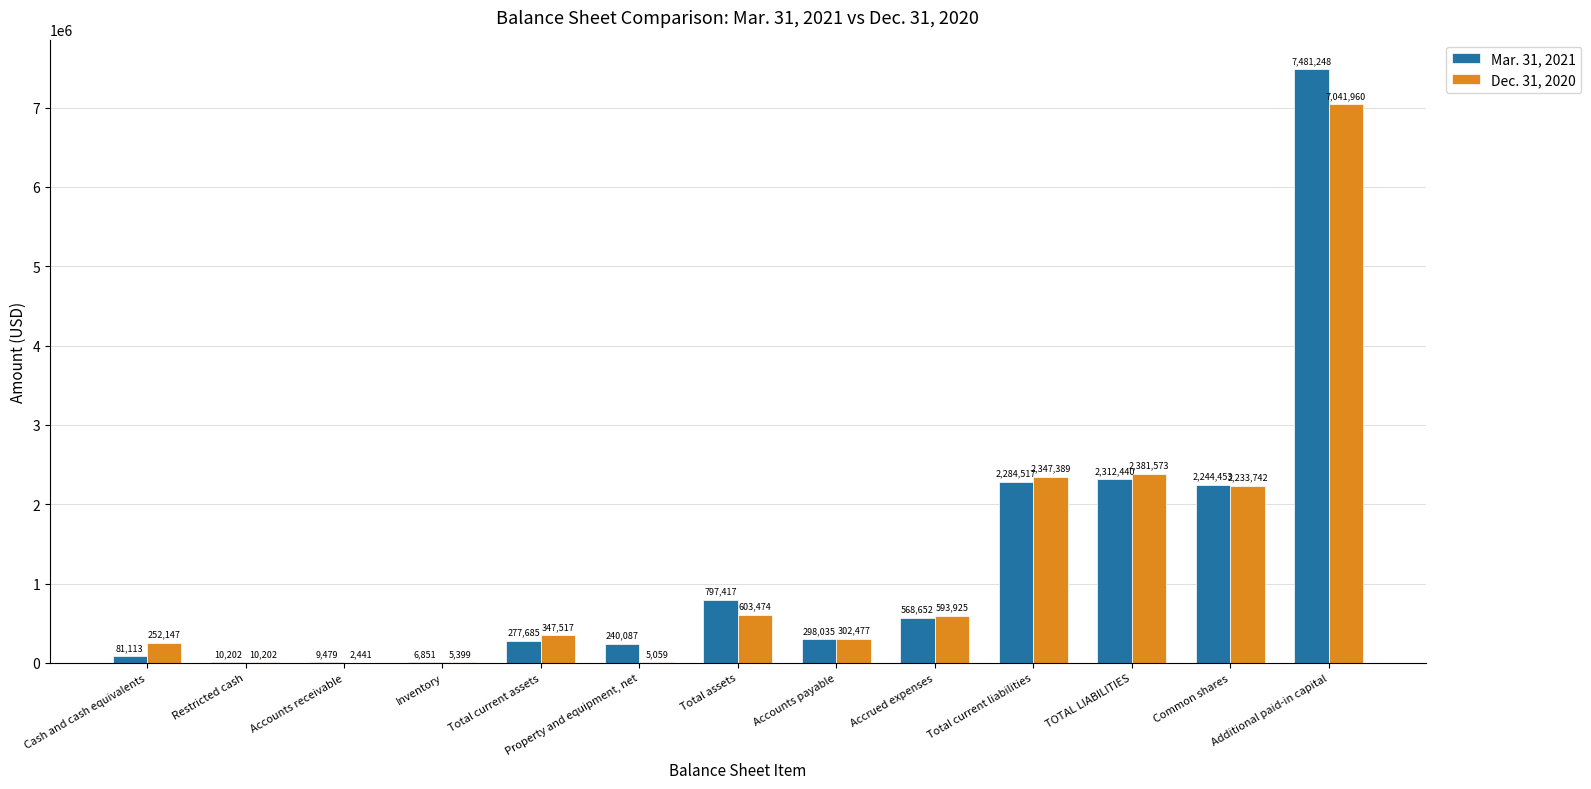

What is the sum of all Dec. 31, 2020 values?

16127305